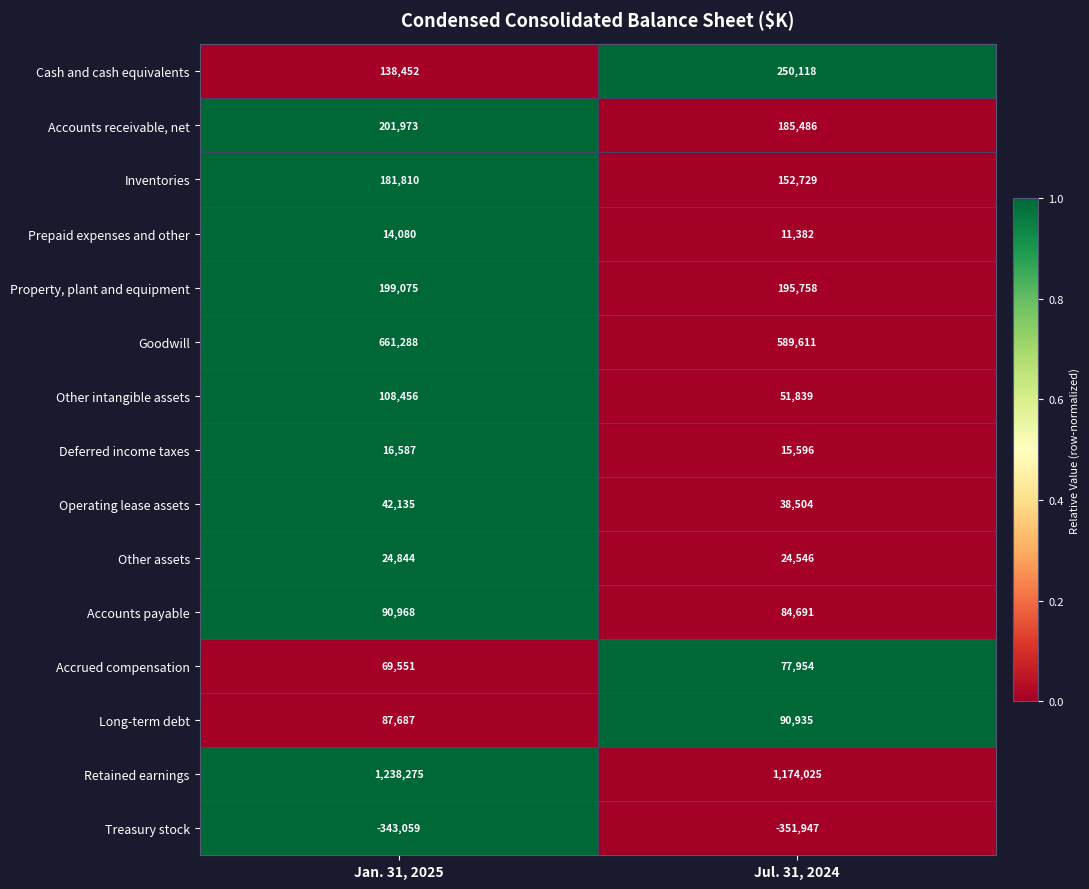

Rank the series at Jan. 31, 2025 from lowest to highest value.

Treasury stock, Prepaid expenses and other, Deferred income taxes, Other assets, Operating lease assets, Accrued compensation, Long-term debt, Accounts payable, Other intangible assets, Cash and cash equivalents, Inventories, Property, plant and equipment, Accounts receivable, net, Goodwill, Retained earnings